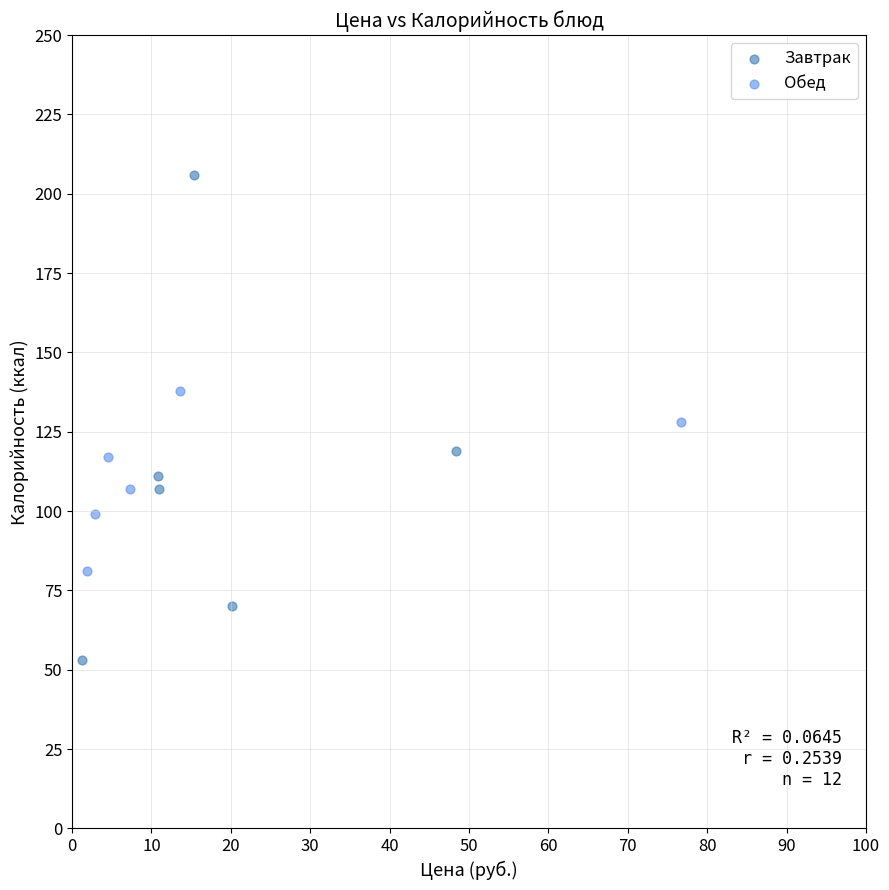

Which series reaches the maximum Y coordinate?

Завтрак